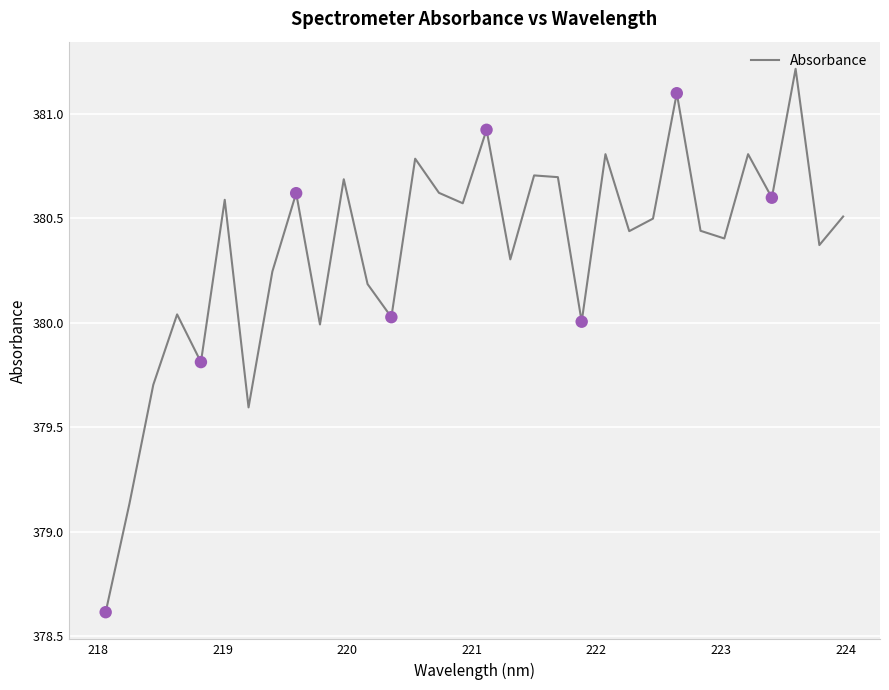

What is the greatest value displayed?

381.2